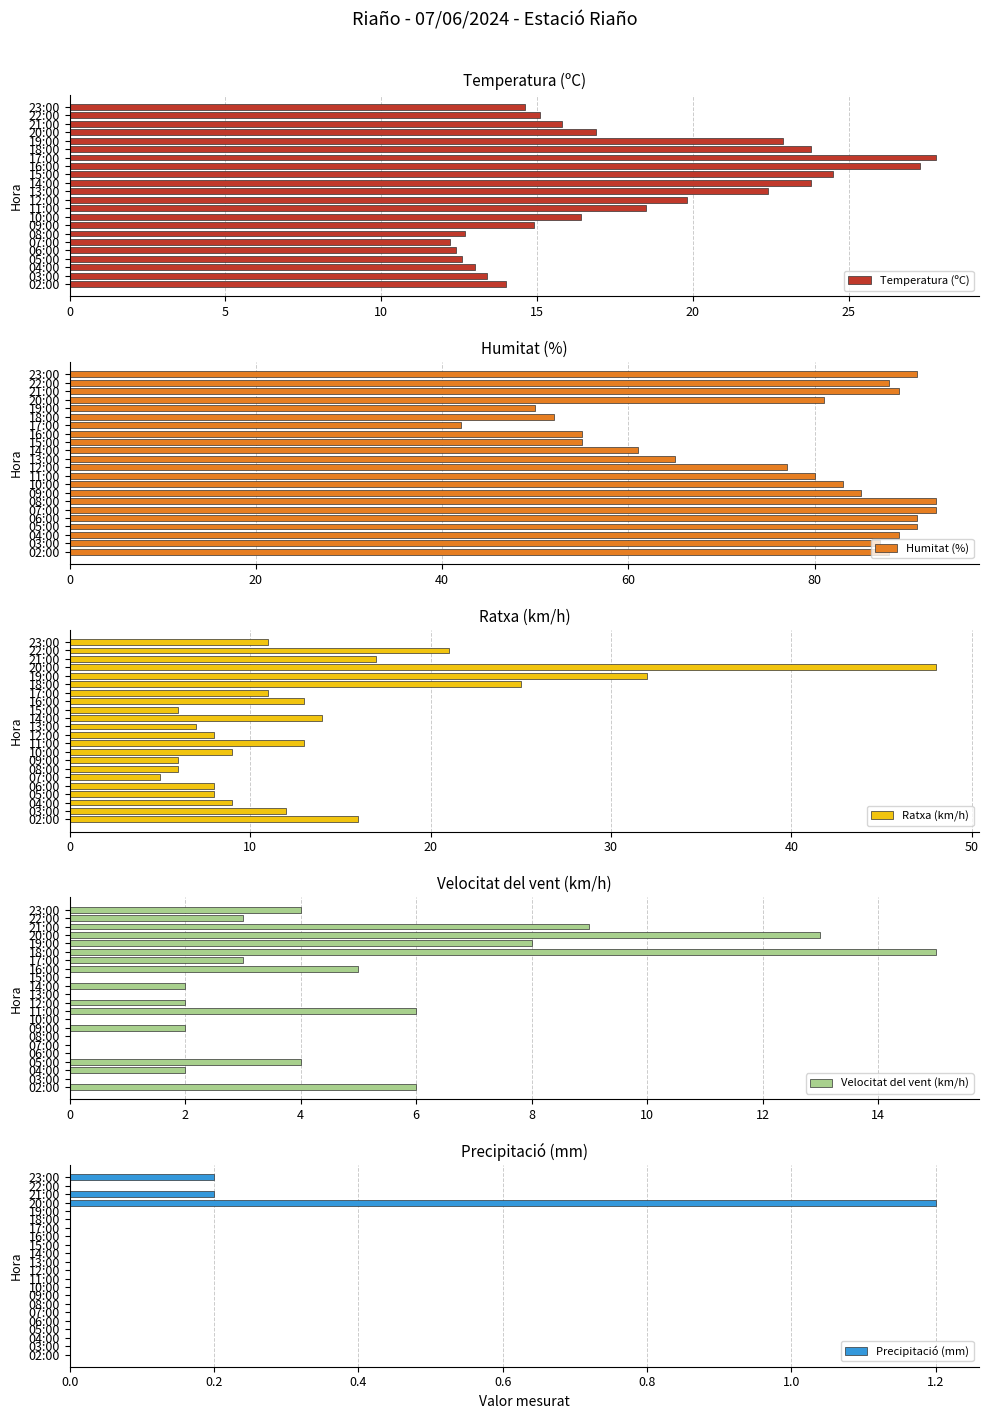

What is the maximum value shown in the chart?

93.0